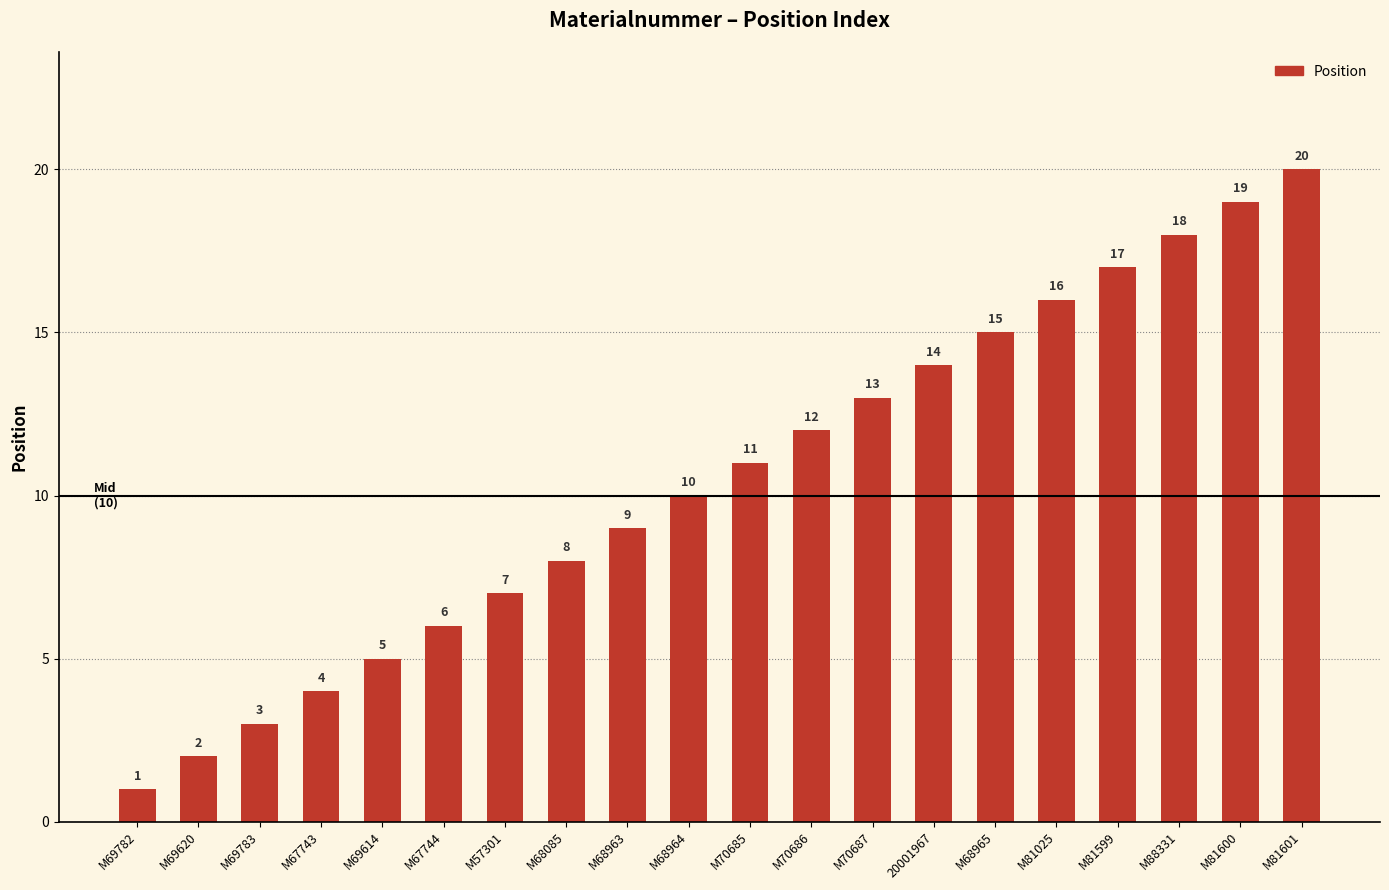

What is the difference between the values at M70686 and M88331?

6